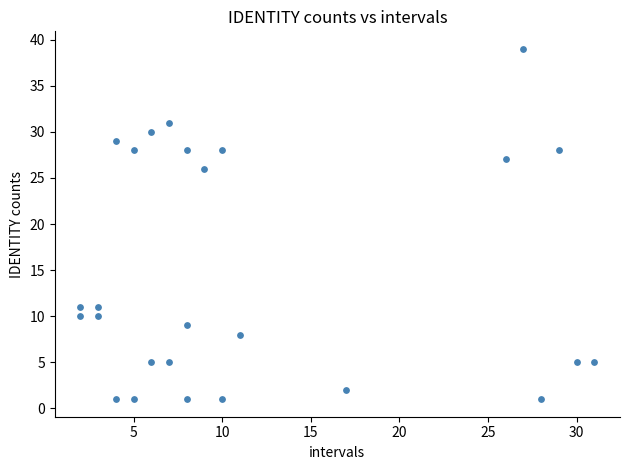

What is the range of Y values (max minus min)?

38